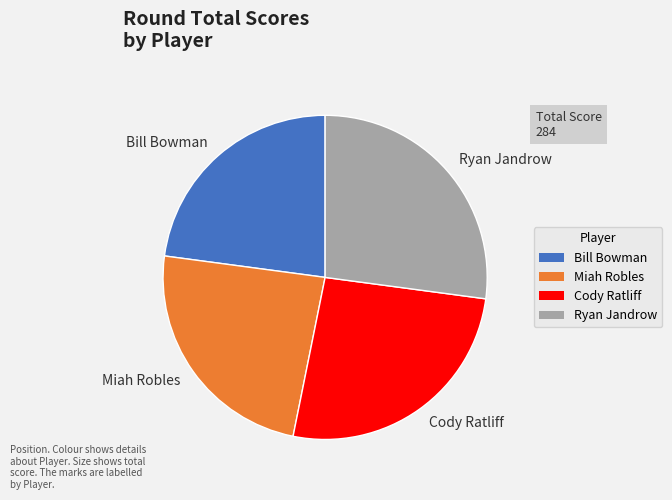

What is the largest slice in the pie chart?

Ryan Jandrow